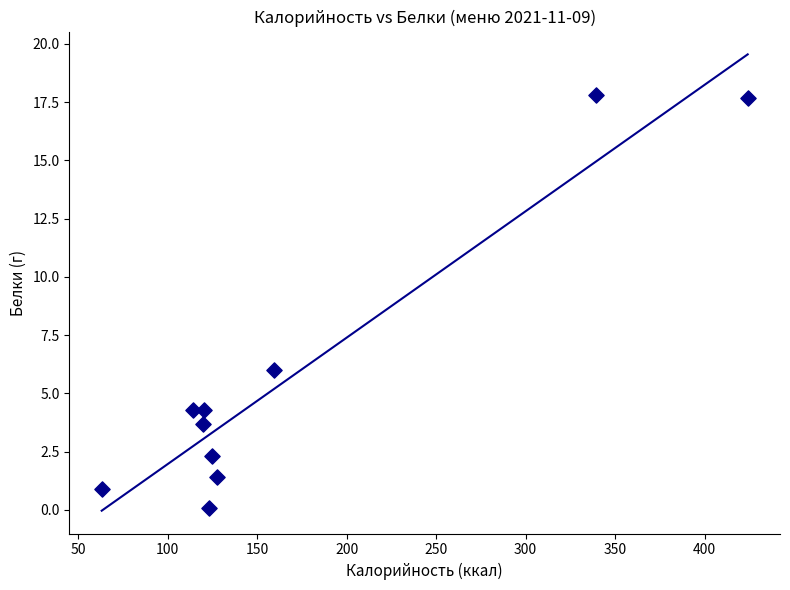

What Y value in the scatter plot is closest to 8?

6.0